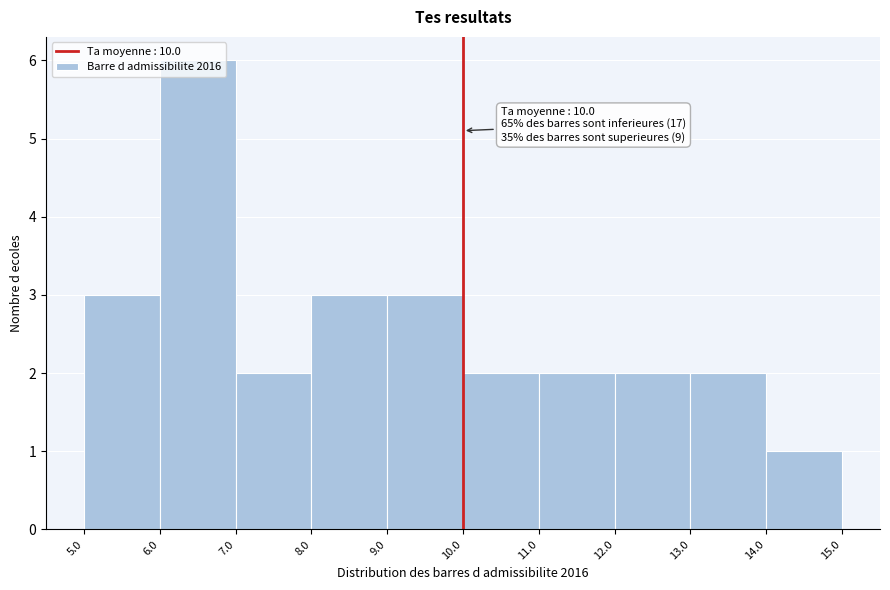

Which range on the x-axis has the tallest bar?

6.0 to 7.0